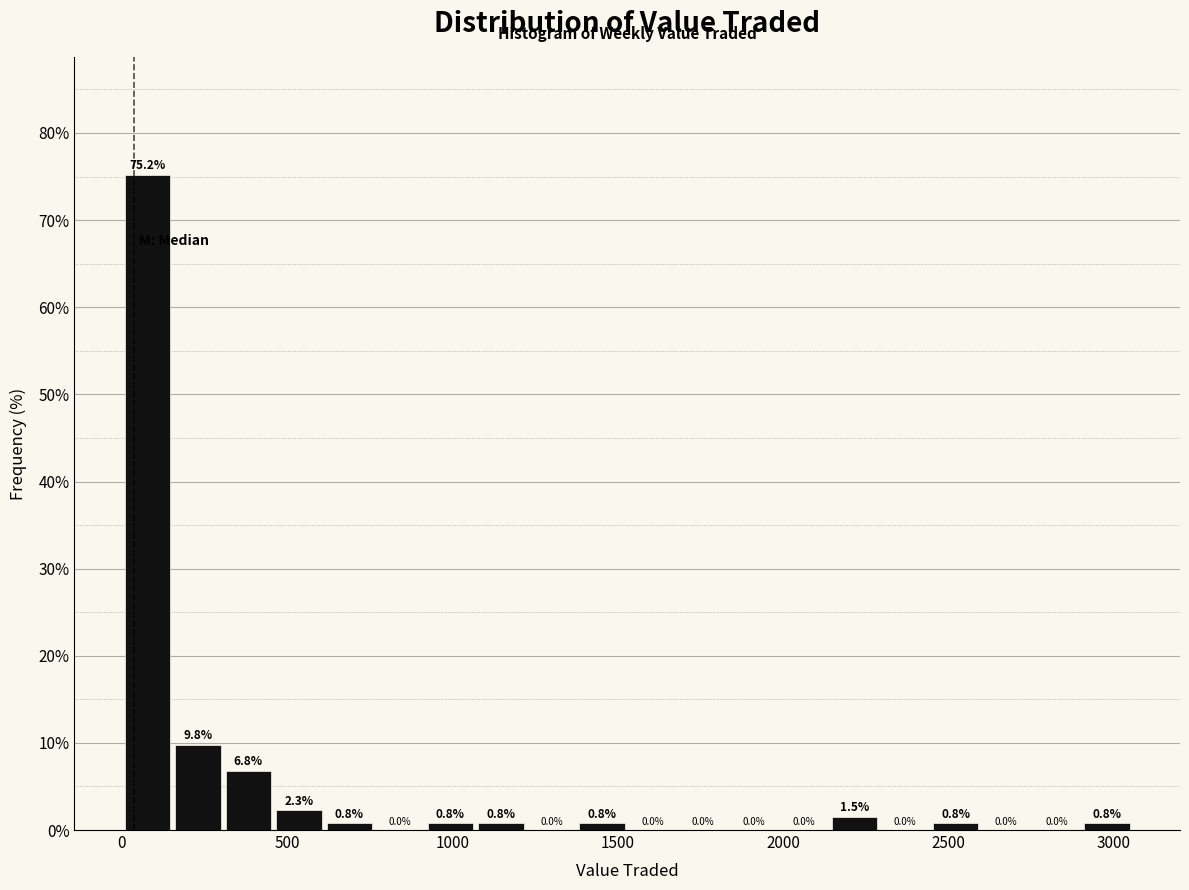

Read against the x-axis, roughly where is the centre of the tallest bar?

100